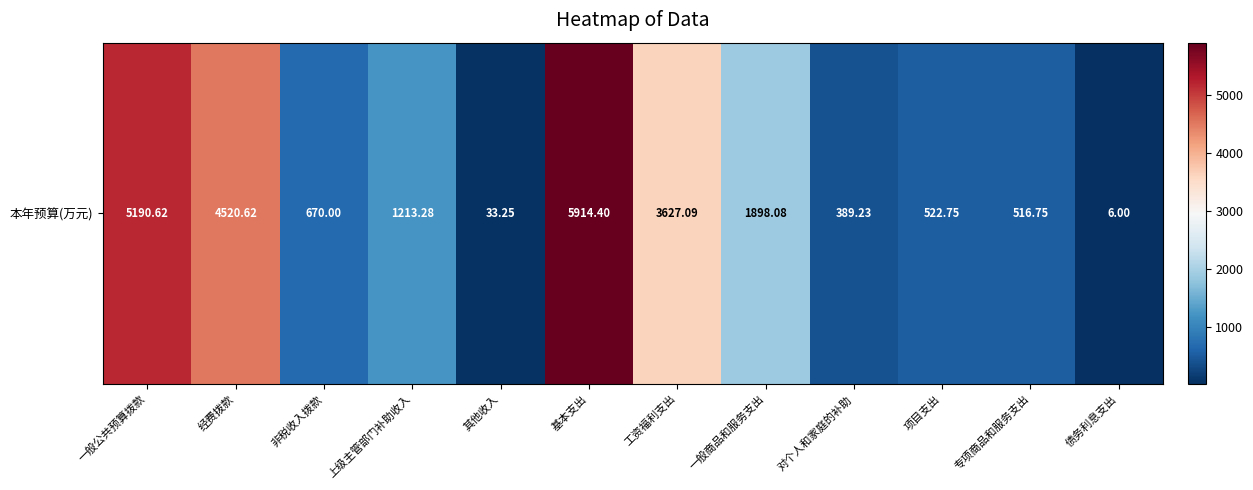

At which category does the chart reach its minimum across all series?

债务利息支出